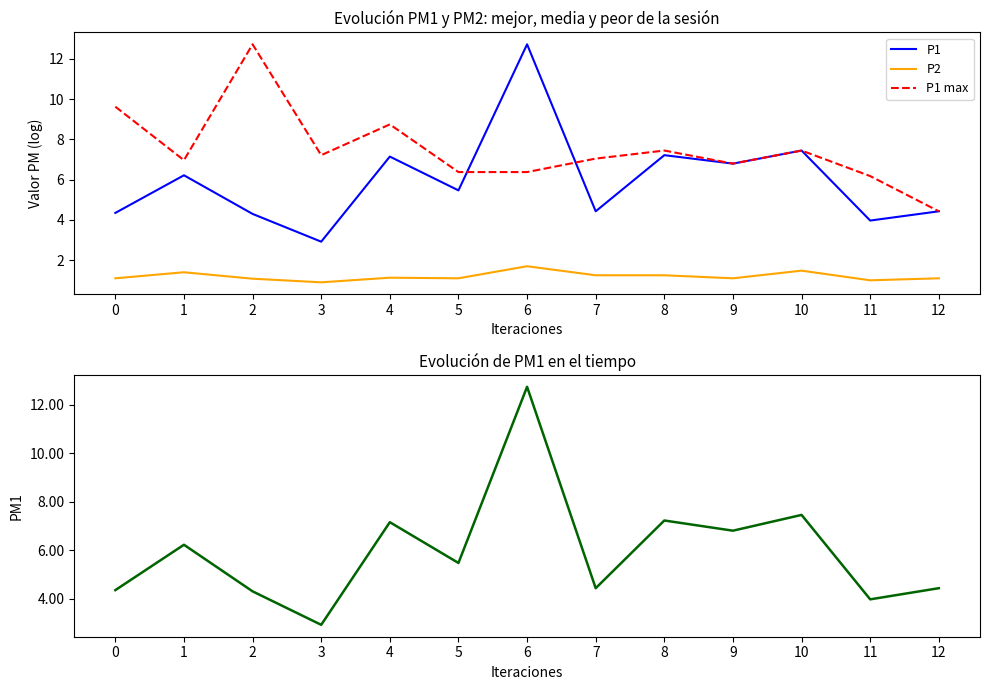

How many lines are shown in the chart?

4